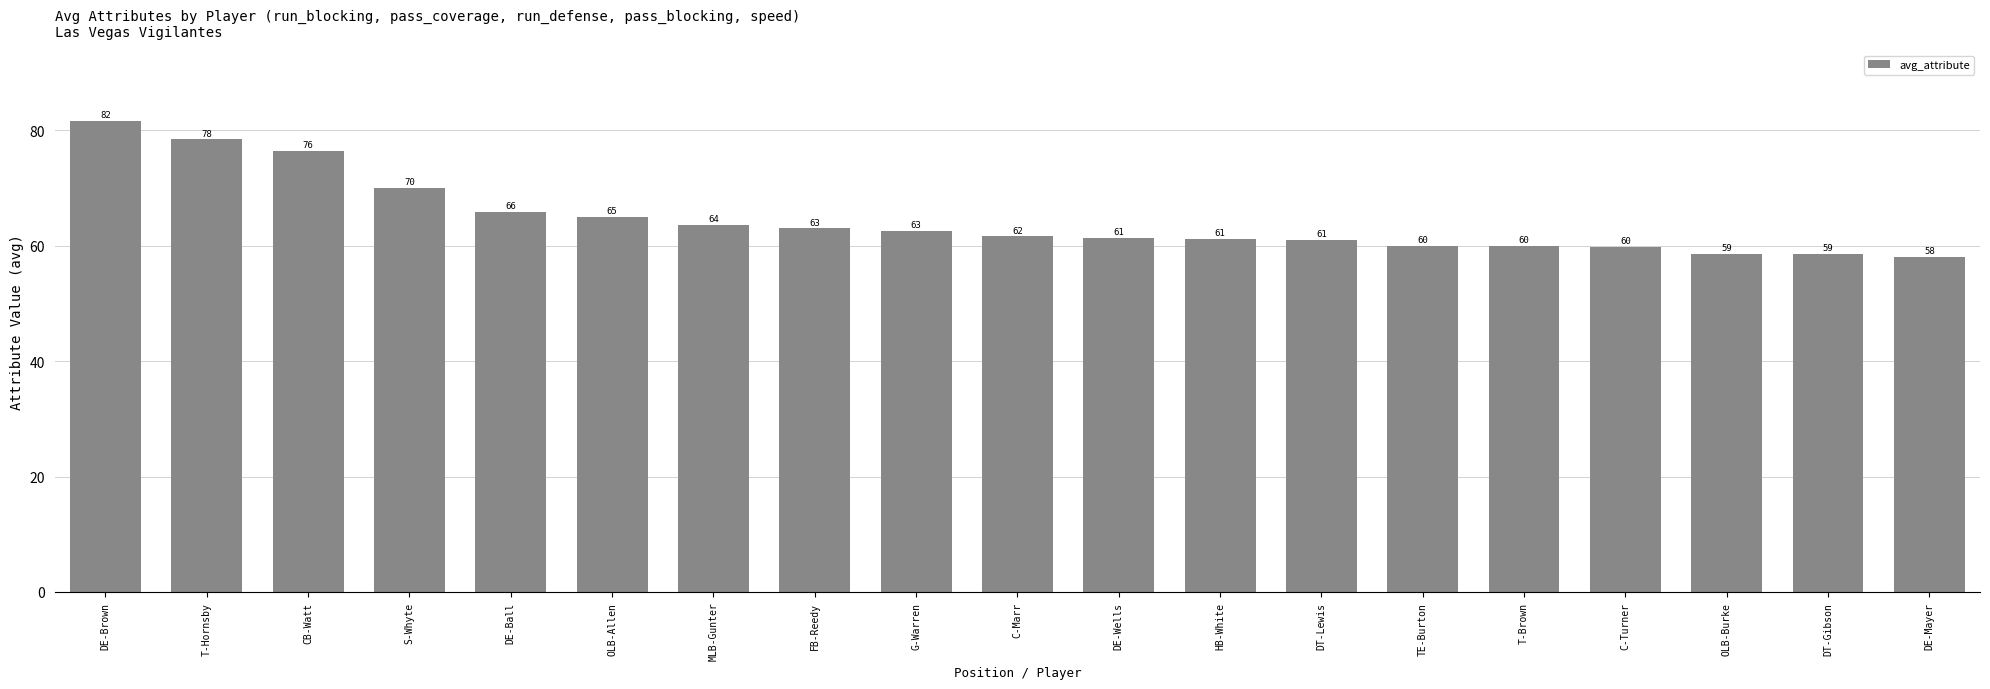

What is the sum of all values?

1226.6